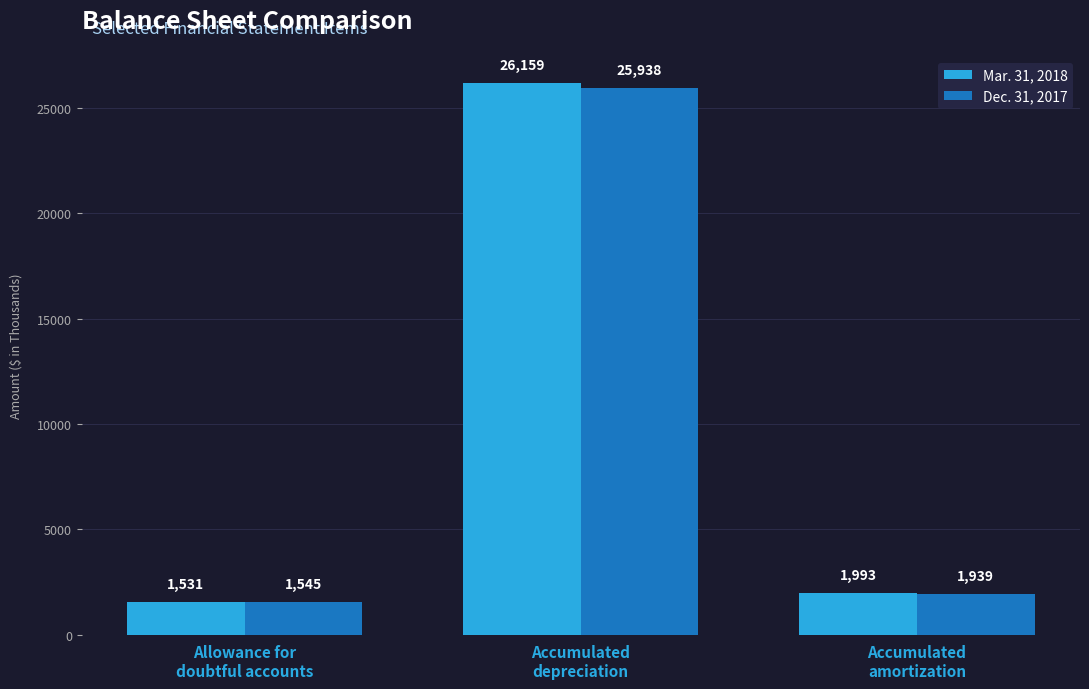

Where does the Mar. 31, 2018 series first go above 1993?

Accumulated
depreciation